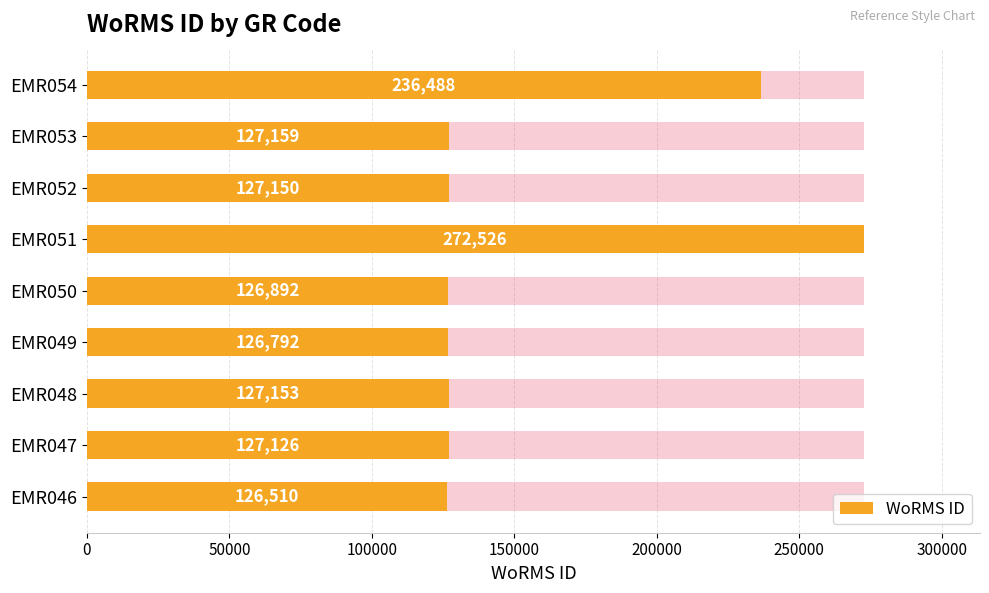

How many categories are shown in the chart?

9